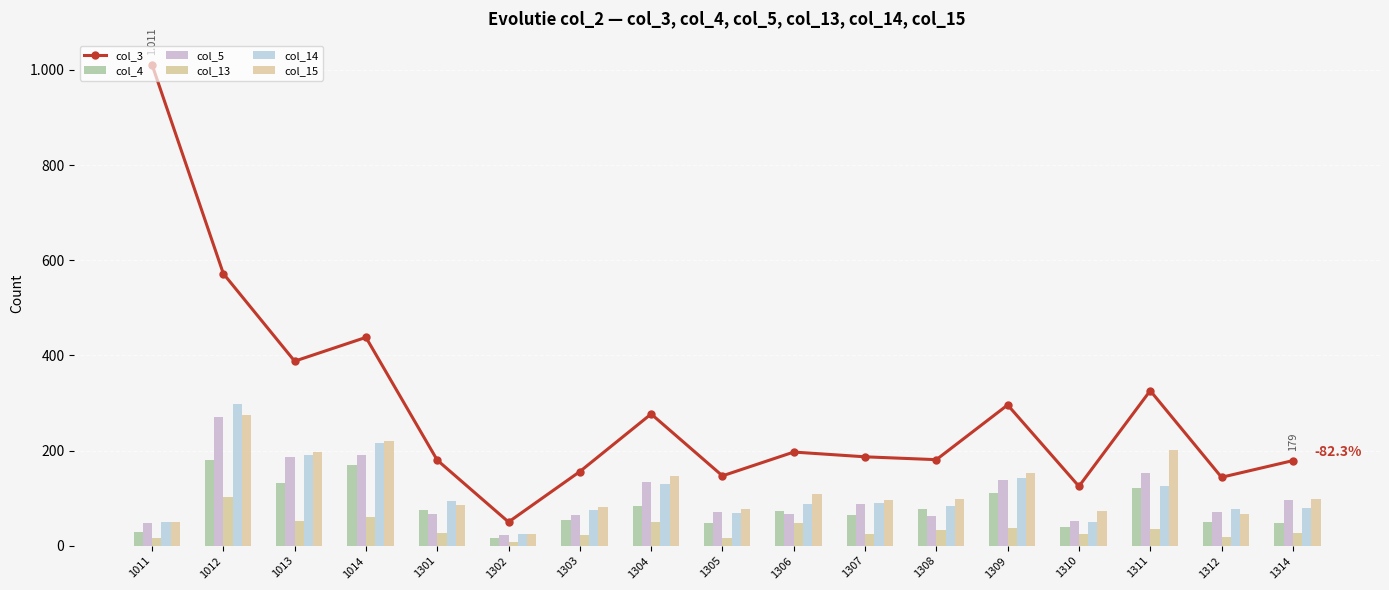

Where is col_3 nearest to the value 530?

1012